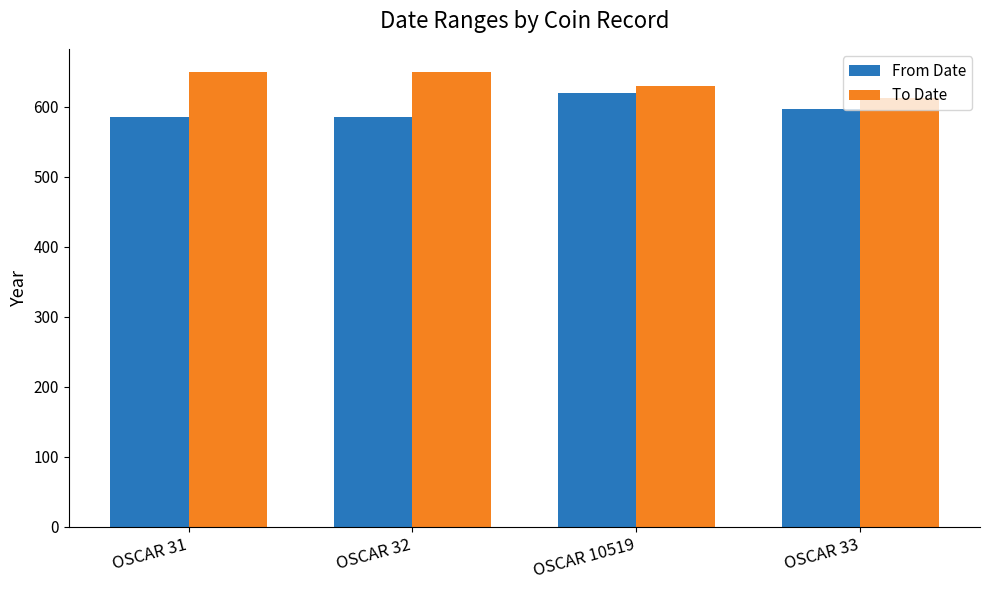

Reading left to right, transcribe all the data shown in this chart.

From Date: OSCAR 31=585	OSCAR 32=585	OSCAR 10519=620	OSCAR 33=596
To Date: OSCAR 31=650	OSCAR 32=650	OSCAR 10519=630	OSCAR 33=612